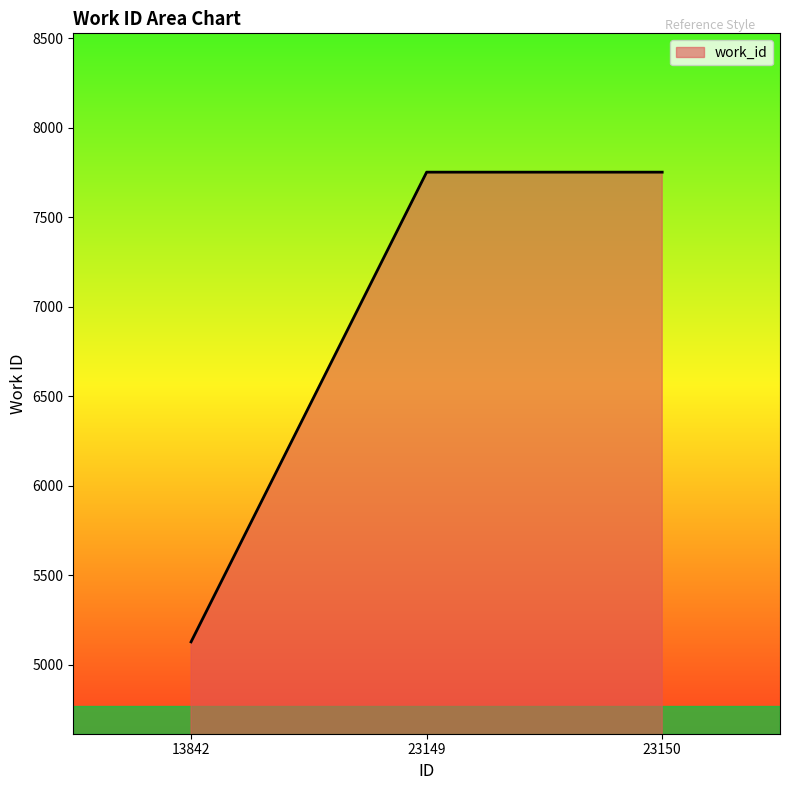

What is the change in value from 13842 to 23150?

+2623